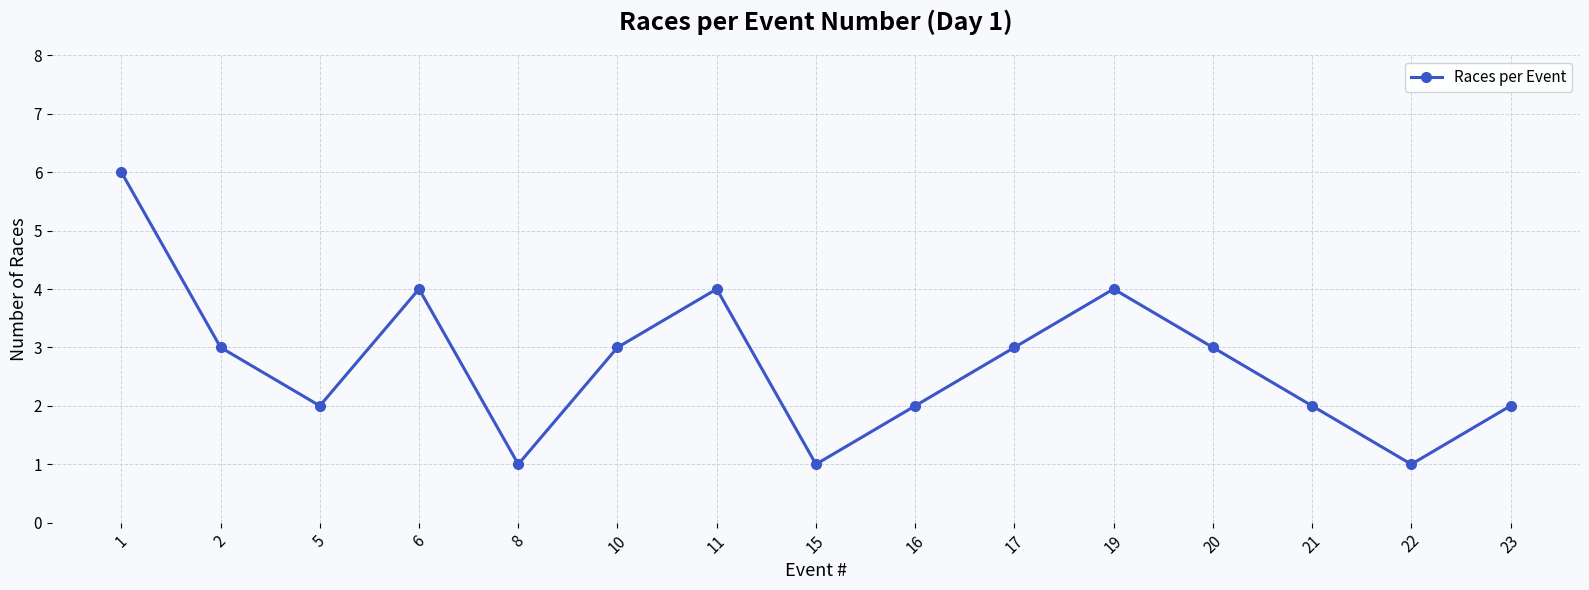

How many data points does each series have?

15